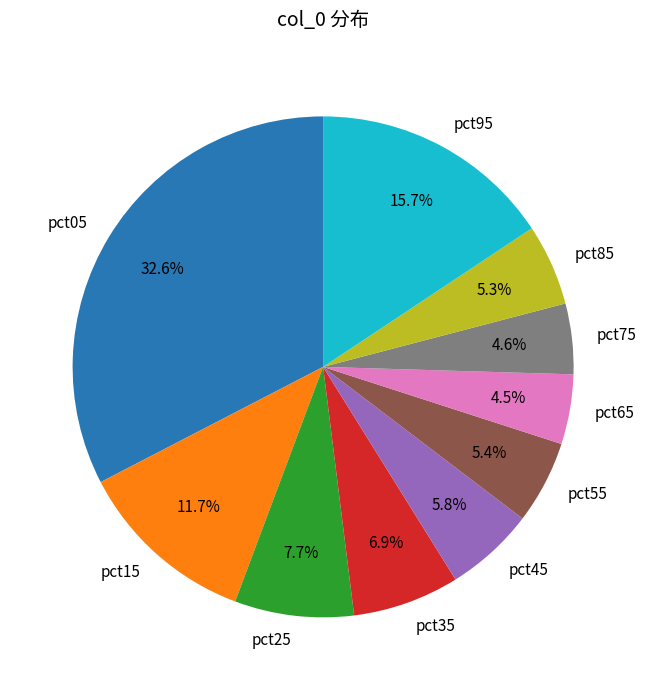

Which category has the biggest portion of the pie?

pct05